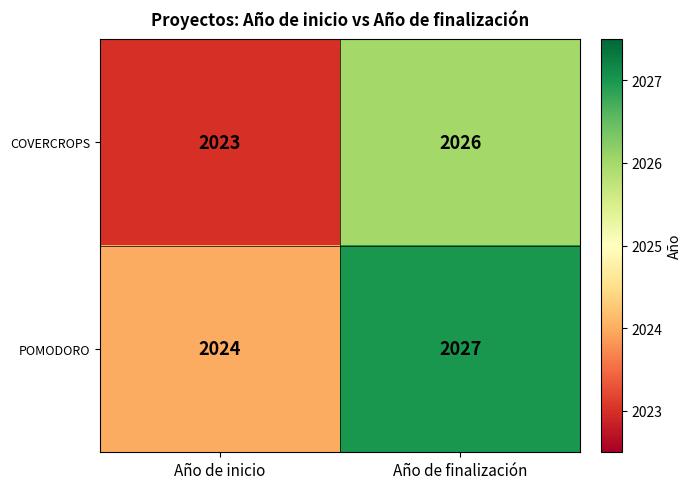

The POMODORO series shows 2027 at Año de finalización. True or false?

True